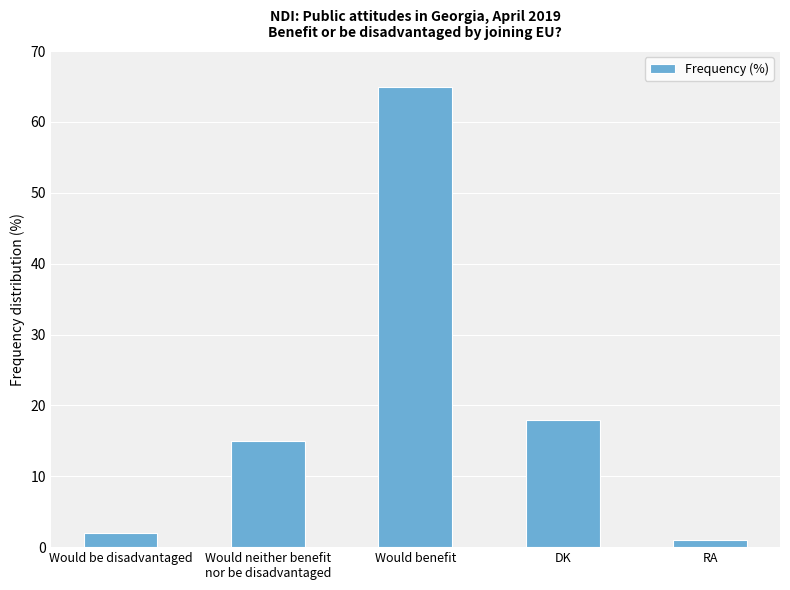

Is it true that the value at Would benefit is 65?

True